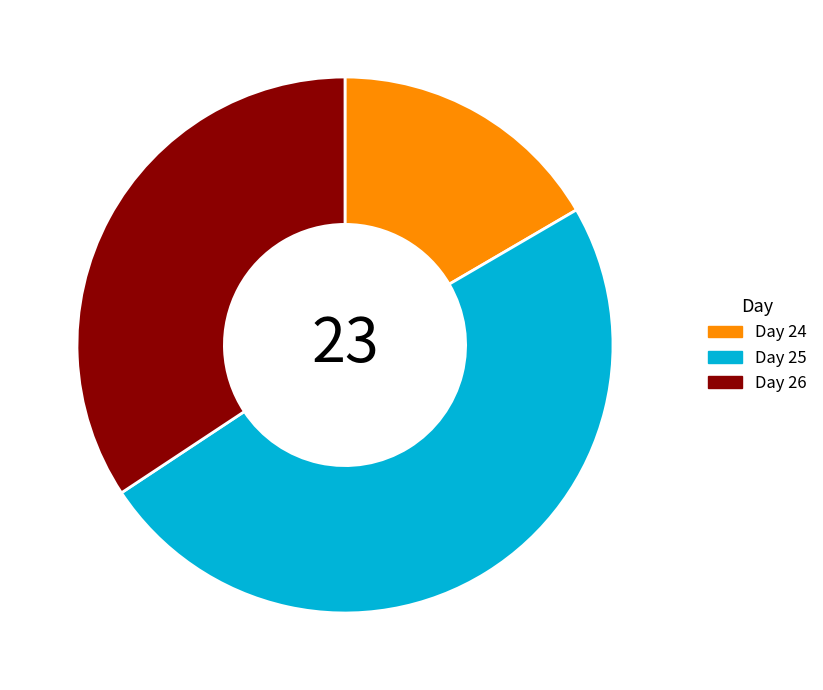

Is it true that Day 25 is 59% of the pie?

False